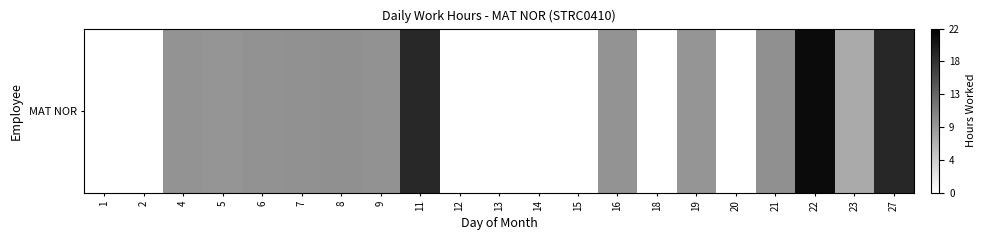

Reading left to right, list all the values displayed in this chart.

1=0.0	2=0.0	4=9.2	5=9.2	6=9.4	7=9.5	8=9.6	9=9.4	11=18.5	12=0.0	13=0.0	14=0.0	15=0.0	16=9.2	18=0.0	19=9.2	20=0.0	21=9.6	22=21.1	23=7.4	27=18.6